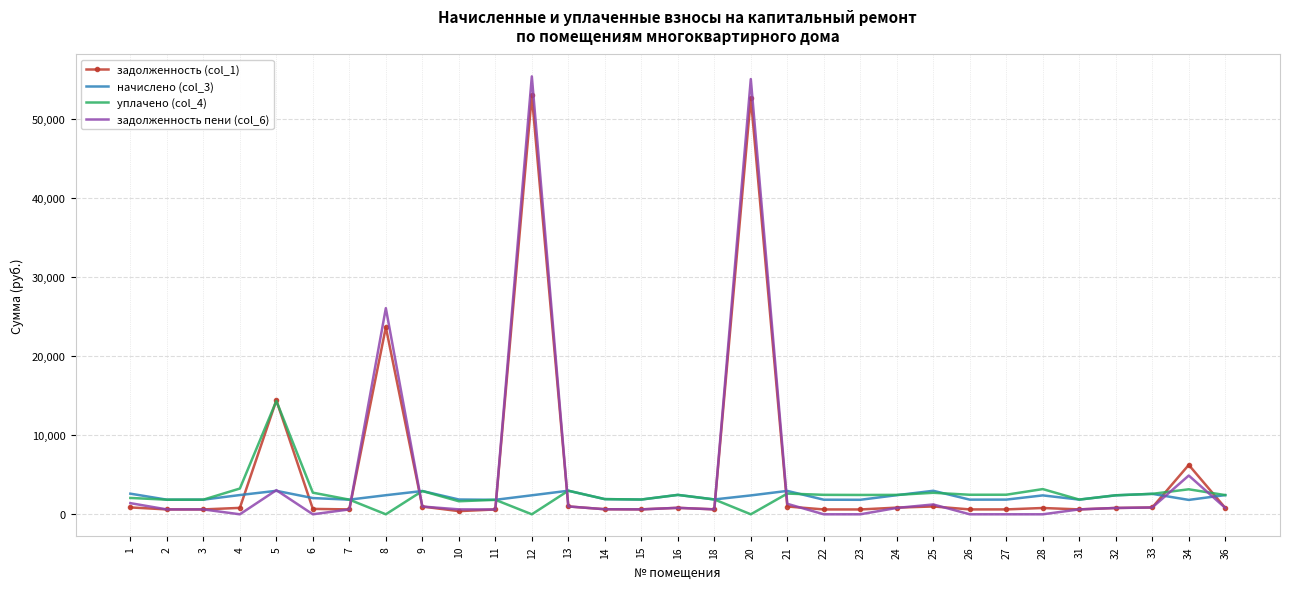

Which series has the widest spread of values?

задолженность пени (col_6)